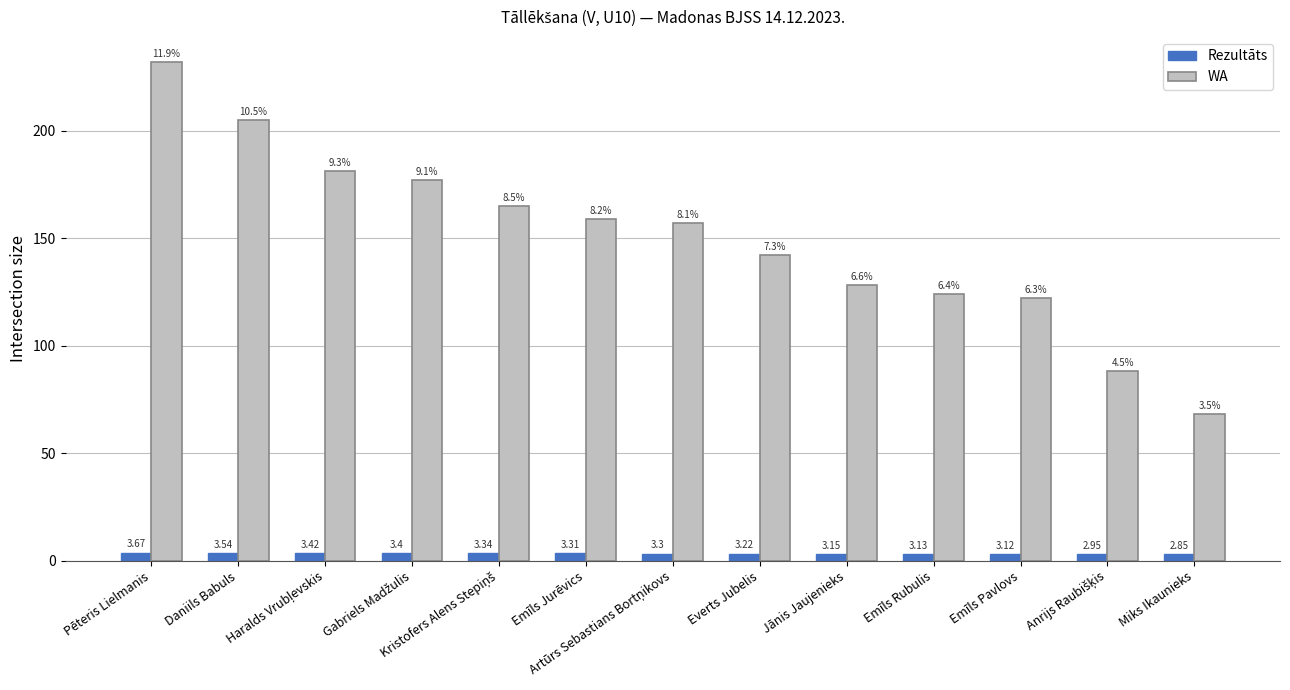

What is the difference between the maximum and second lowest values in the WA series?

144.0